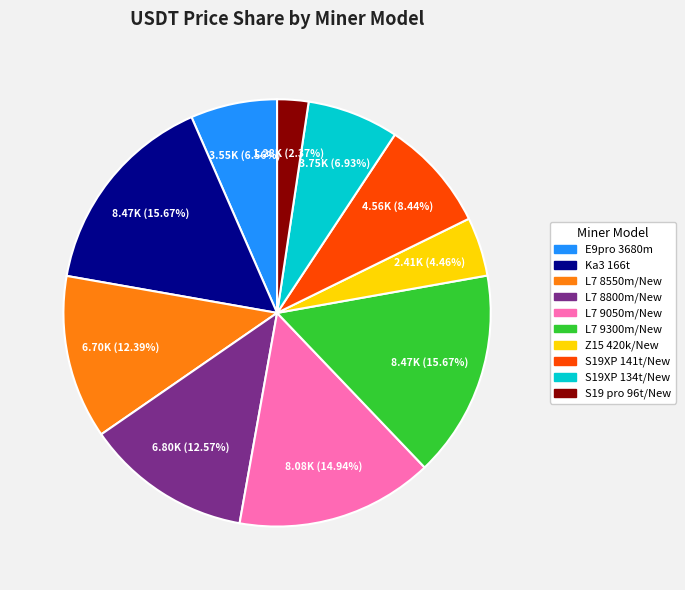

Which category has the smallest portion of the pie?

S19 pro 96t/New